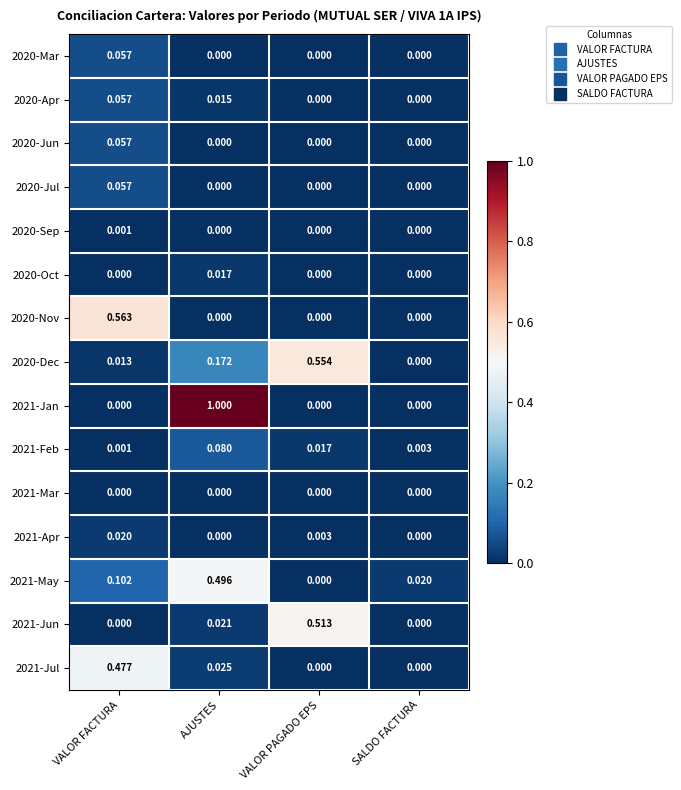

Rank the categories by 2021-Feb value from highest to lowest.

AJUSTES, VALOR PAGADO EPS, SALDO FACTURA, VALOR FACTURA